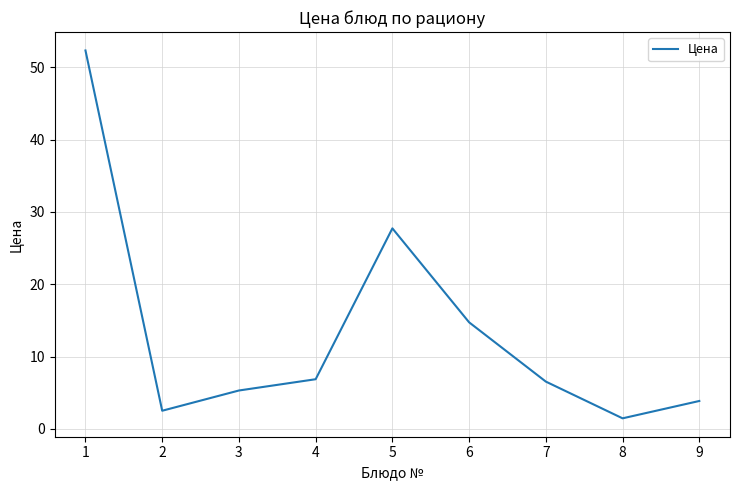

What is the greatest value displayed?

52.3